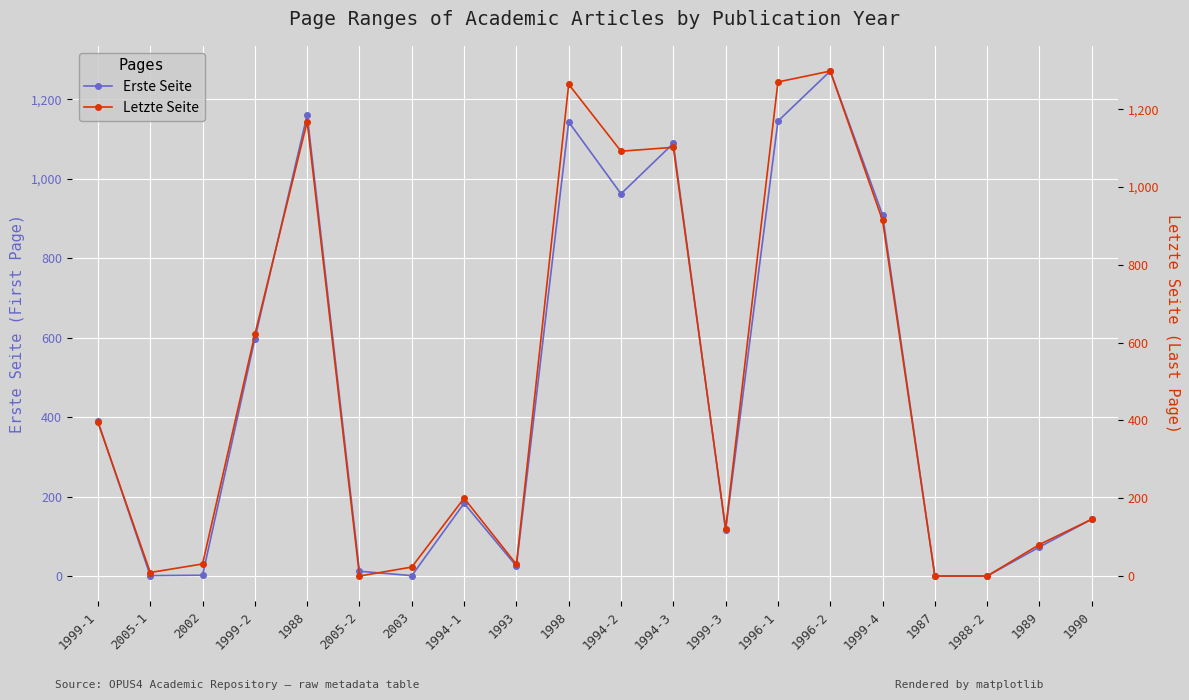

What is the sum of the Letzte Seite values at 1990 and 1994-1?

346